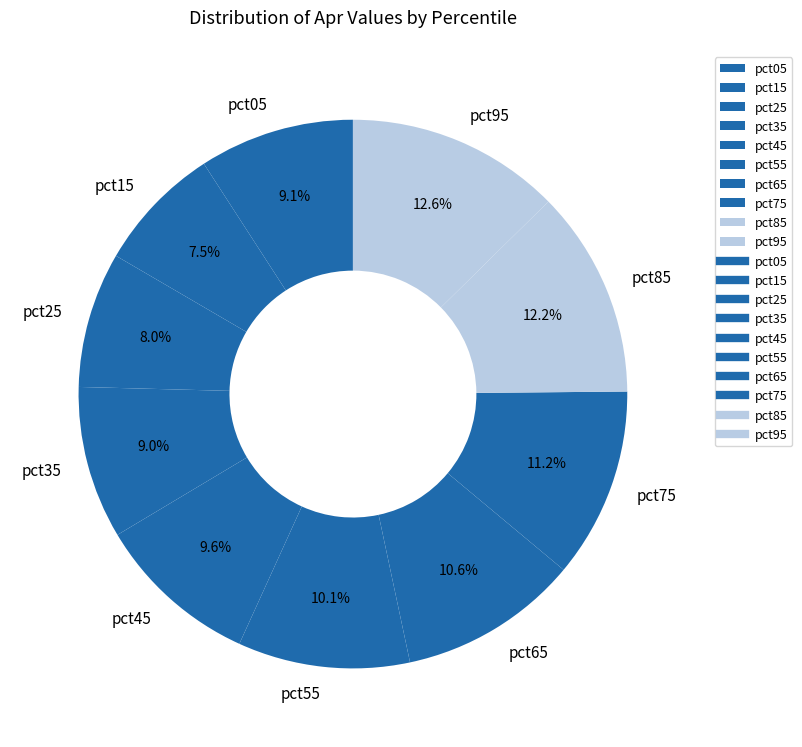

To the nearest percent, what is the combined percentage of pct65 and pct85?

23%